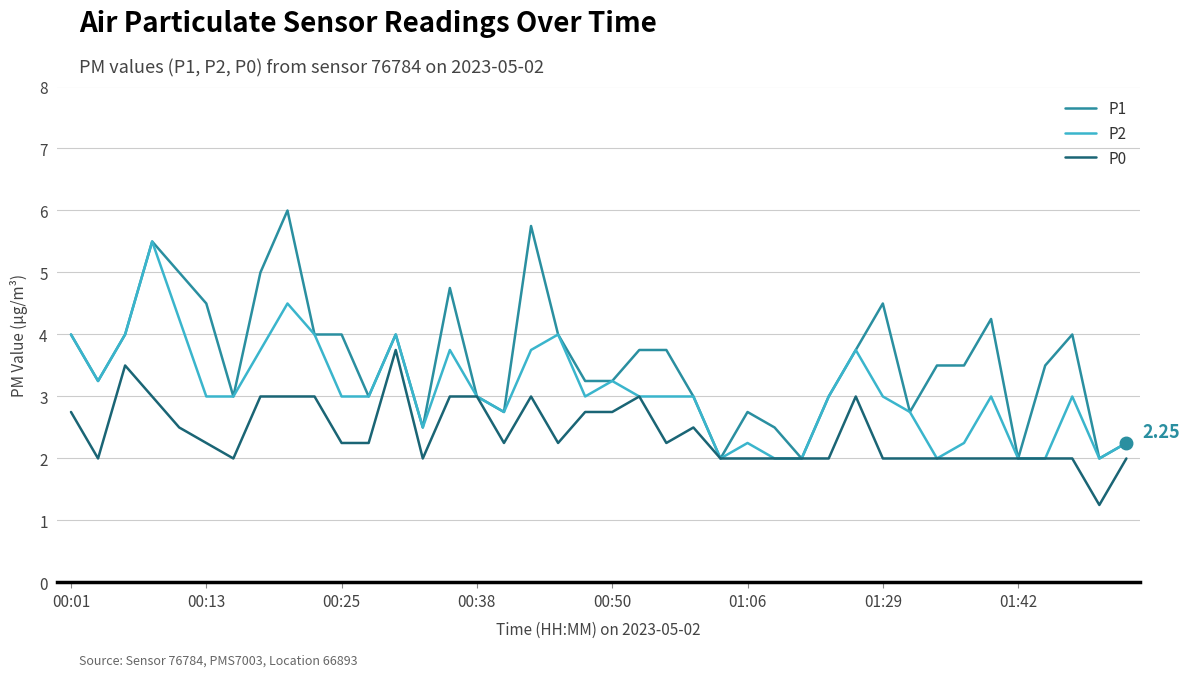

Which series has the largest total across all categories?

P1